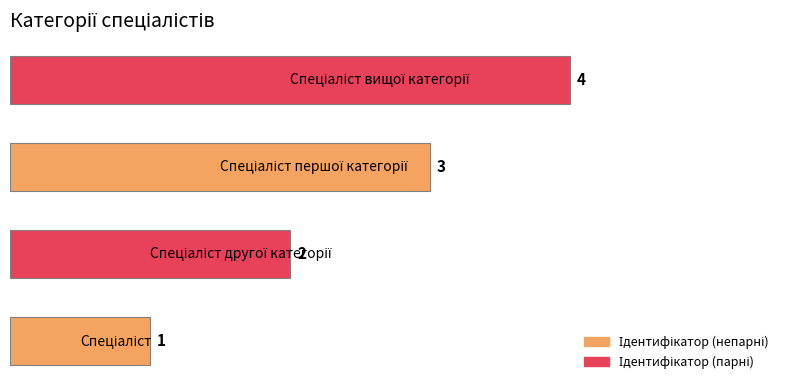

What is the greatest value displayed?

4